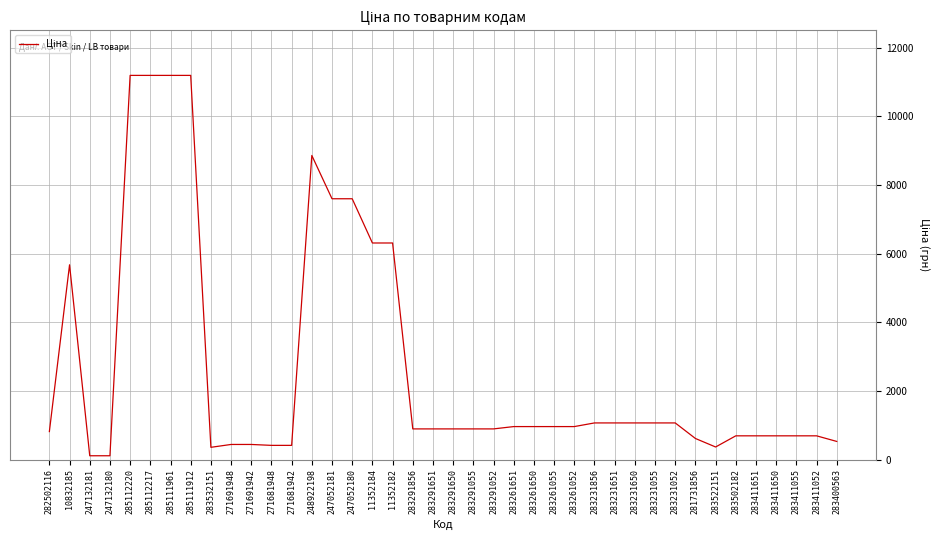

What is the greatest value displayed?

11188.2